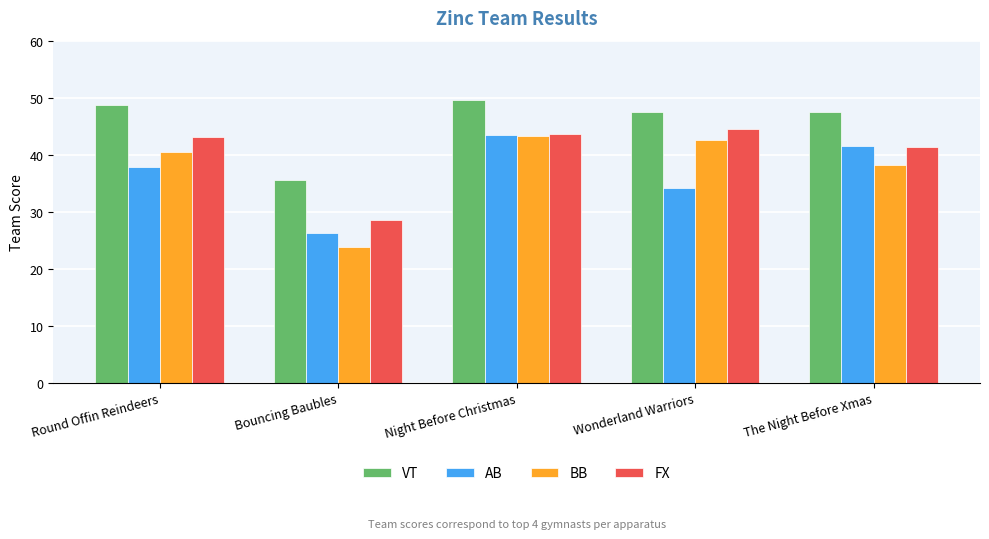

How many distinct data groups are displayed?

4